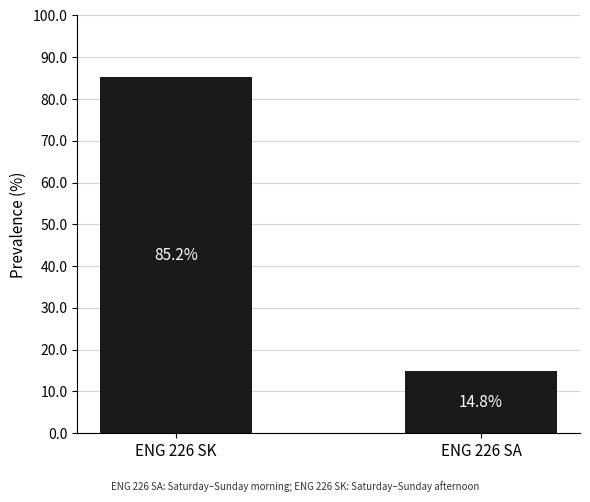

Reading left to right, list all the values displayed in this chart.

ENG 226 SK=85.2	ENG 226 SA=14.8